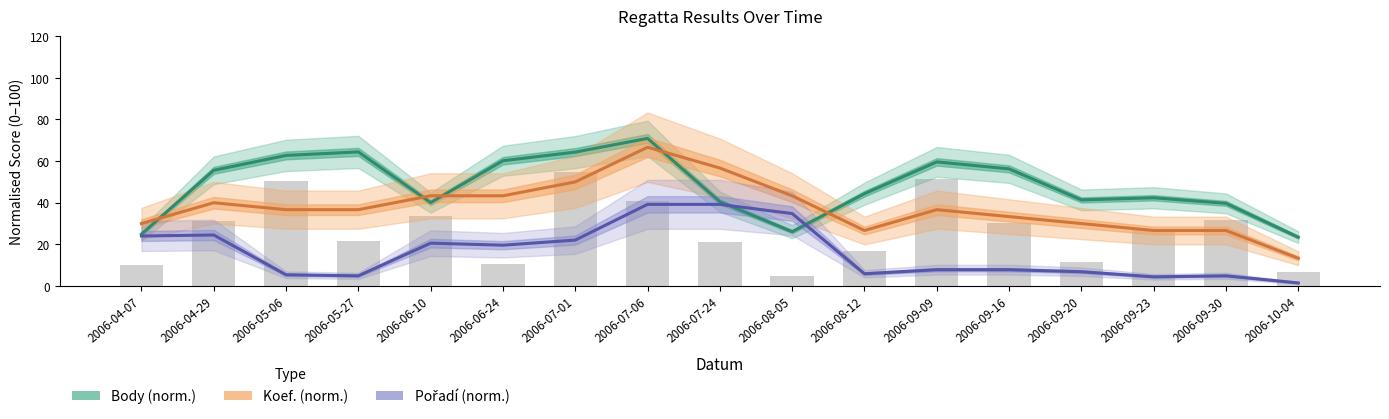

What is the approximate value of Pořadí (norm.) at 2006-09-30?

4.9